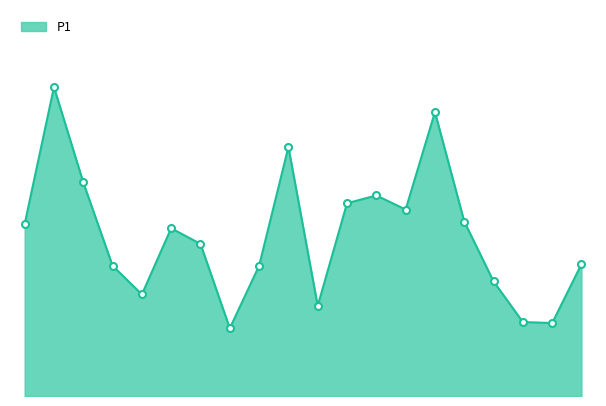

Is this an area chart (filled region under the line)?

Yes